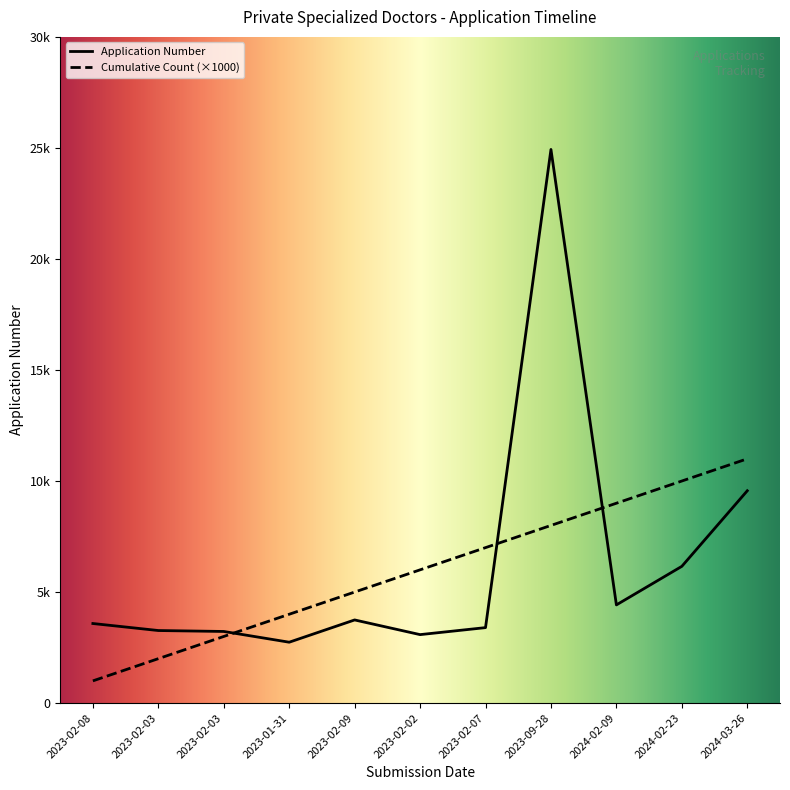

Reading left to right, transcribe all the data shown in this chart.

Application Number: 3583	3267	3225	2741	3744	3083	3398	24931	4421	6158	9561
Cumulative Count: 1000	2000	3000	4000	5000	6000	7000	8000	9000	10000	11000